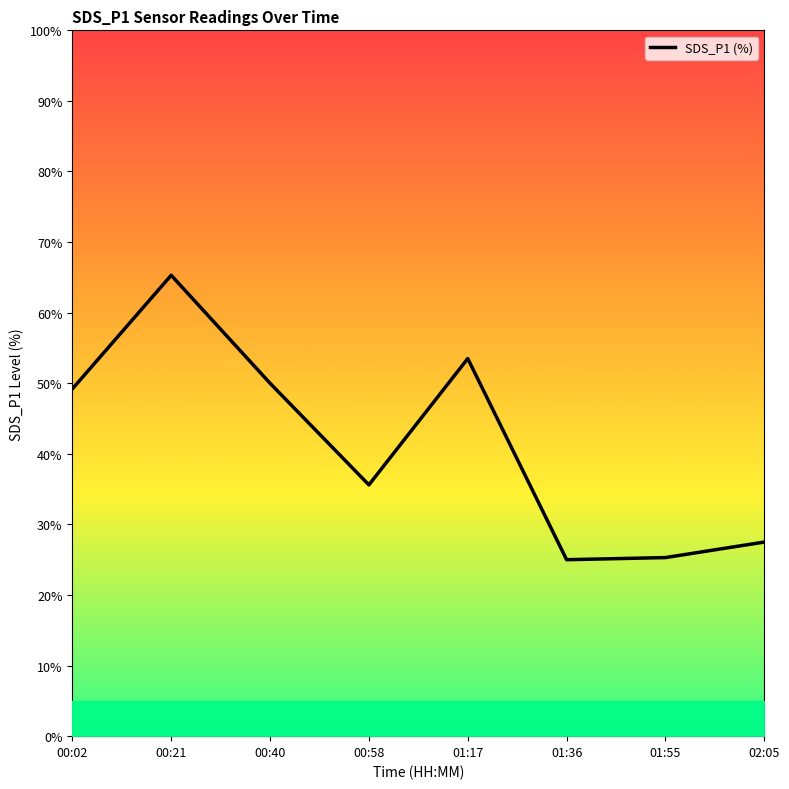

What is the average value?

41.4